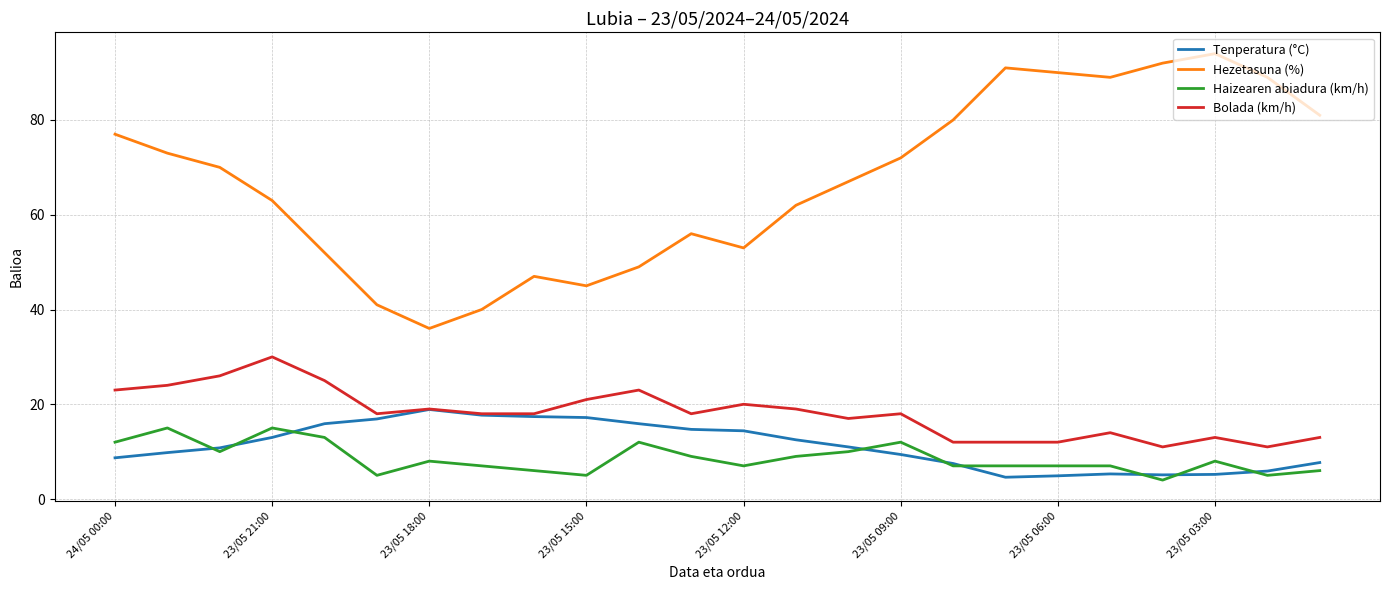

True or false: Bolada (km/h) and Haizearen abiadura (km/h) intersect in this chart.

False